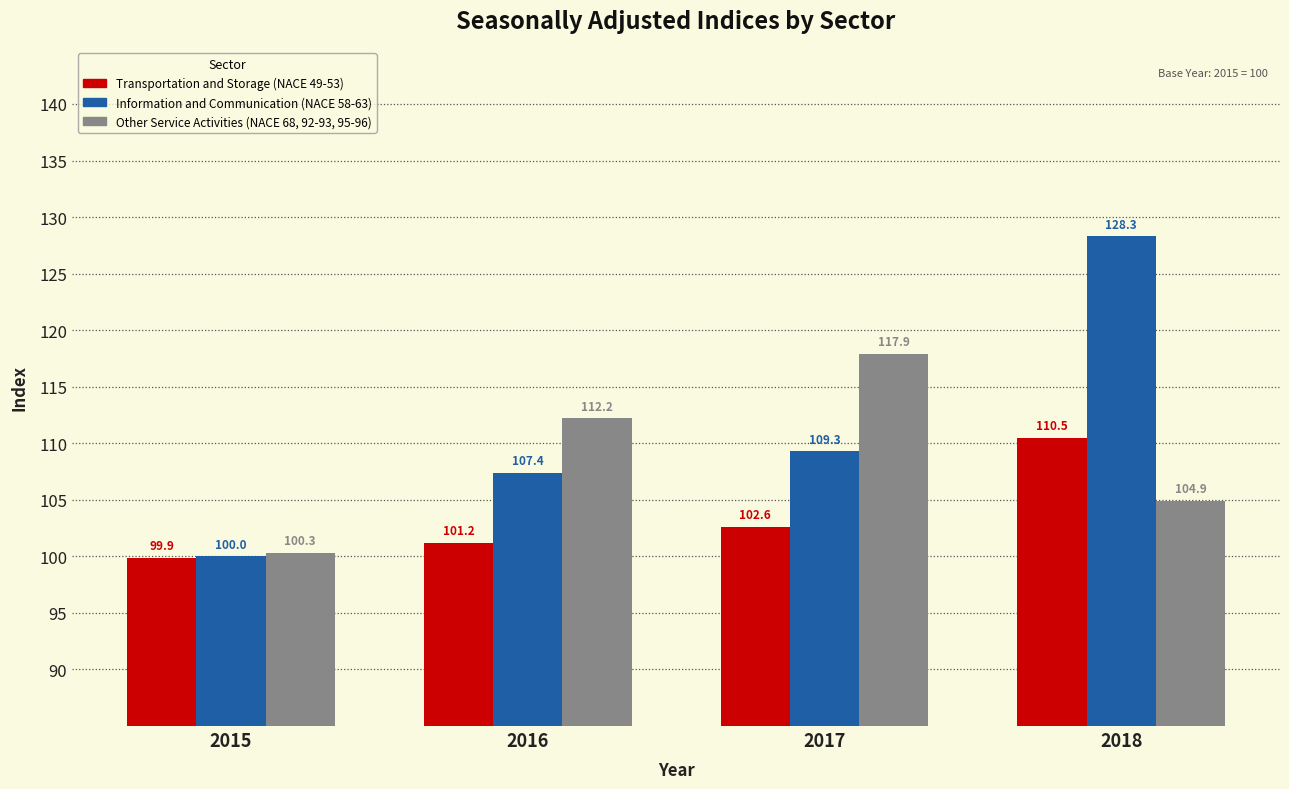

At how many categories does at least one series exceed 119?

1